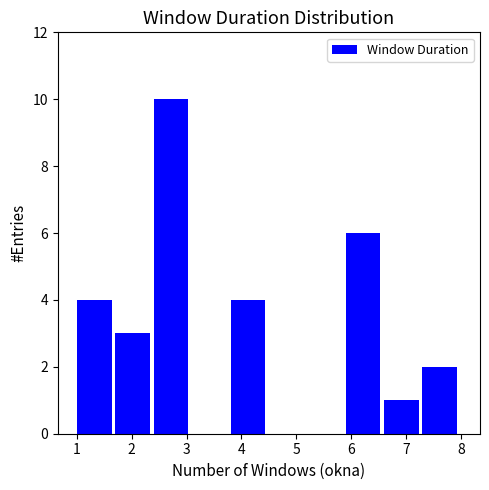

Reading left to right, transcribe this chart: for each bar, give the range it covers on the x-axis and its height. The values are not printed on the chart, so give them approximately, as read against the axis.

1.0 to 1.7: 4
1.7 to 2.4: 3
2.4 to 3.1: 10
3.1 to 3.8: 0
3.8 to 4.5: 4
4.5 to 5.2: 0
5.2 to 5.9: 0
5.9 to 6.6: 6
6.6 to 7.3: 1
7.3 to 8.0: 2